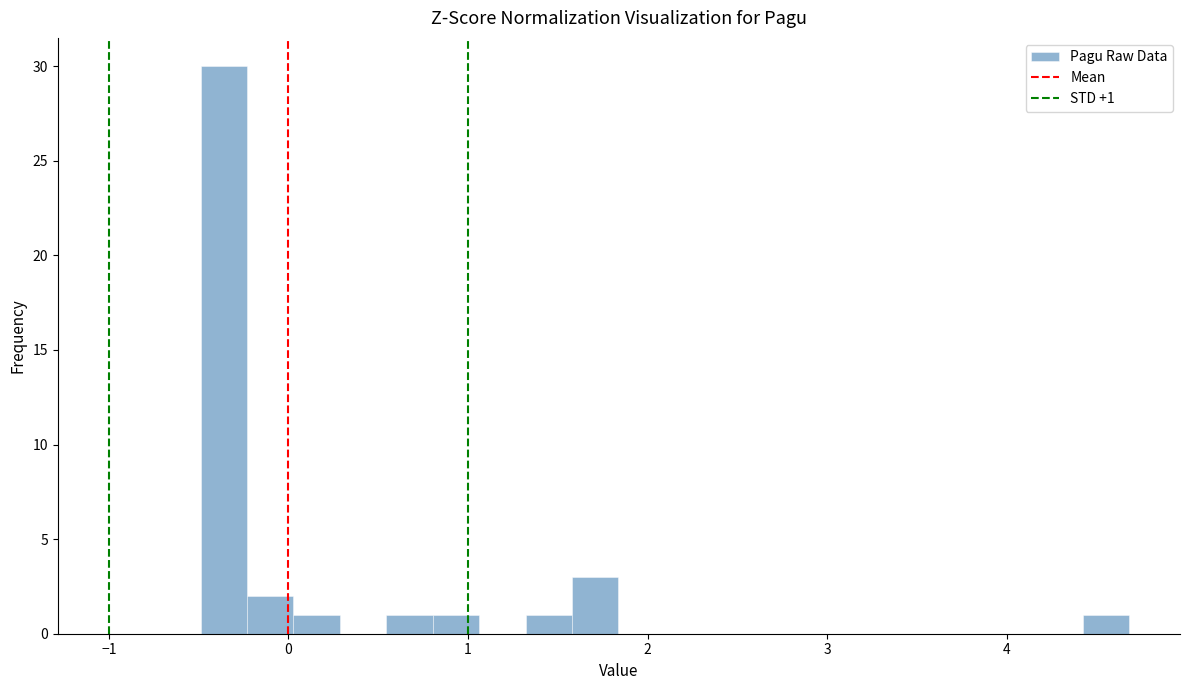

Around what value on the x-axis is the tallest bar? Give the approximate position of its centre, as read against the axis.

-0.4